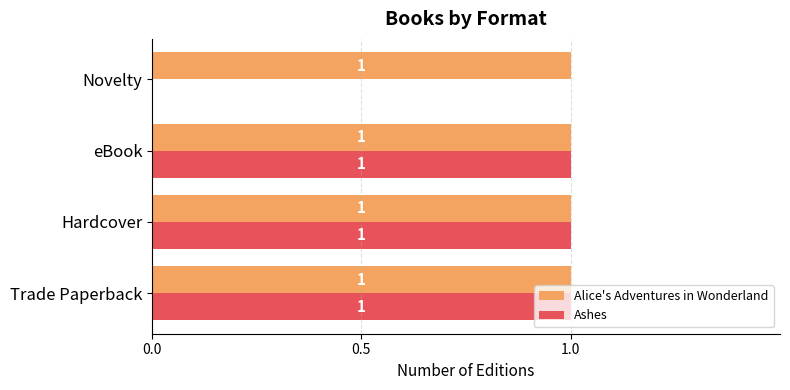

What is the sum of all Alice's Adventures in Wonderland values?

4